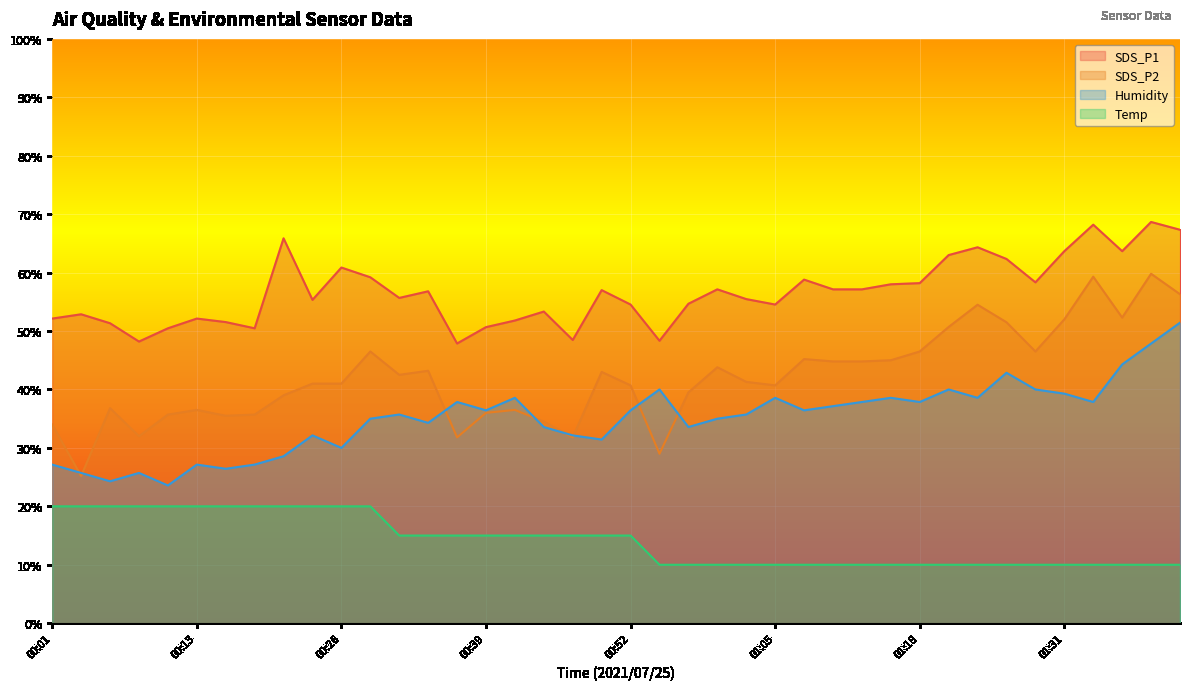

Reading left to right, what are all the values shown in this chart?

SDS_P1: 52.1	52.9	51.3	48.2	50.5	52.1	51.5	50.5	65.9	55.3	60.9	59.2	55.7	56.8	47.9	50.7	51.8	53.3	48.5	57.0	54.5	48.3	54.7	57.1	55.5	54.5	58.8	57.1	57.1	58.0	58.2	63.0	64.3	62.3	58.3	63.7	68.2	63.7	68.7	67.3
SDS_P2: 34.0	25.2	36.8	32.0	35.7	36.5	35.5	35.7	39.0	41.0	41.0	46.5	42.5	43.2	31.8	36.0	36.5	34.5	31.8	43.0	40.7	29.0	39.5	43.8	41.3	40.7	45.2	44.8	44.8	45.0	46.5	50.7	54.5	51.5	46.5	52.0	59.3	52.3	59.8	56.3
Humidity: 27.1	25.7	24.3	25.7	23.6	27.1	26.4	27.1	28.6	32.1	30.0	35.0	35.7	34.3	37.9	36.4	38.6	33.6	32.1	31.4	36.4	40.0	33.6	35.0	35.7	38.6	36.4	37.1	37.9	38.6	37.9	40.0	38.6	42.9	40.0	39.3	37.9	44.3	47.9	51.4
Temp: 20.0	20.0	20.0	20.0	20.0	20.0	20.0	20.0	20.0	20.0	20.0	20.0	15.0	15.0	15.0	15.0	15.0	15.0	15.0	15.0	15.0	10.0	10.0	10.0	10.0	10.0	10.0	10.0	10.0	10.0	10.0	10.0	10.0	10.0	10.0	10.0	10.0	10.0	10.0	10.0